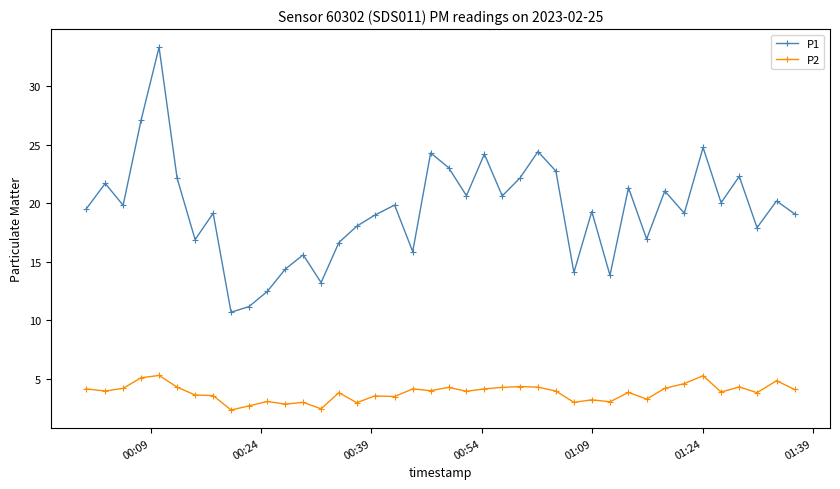

At how many categories does at least one series exceed 22?

11